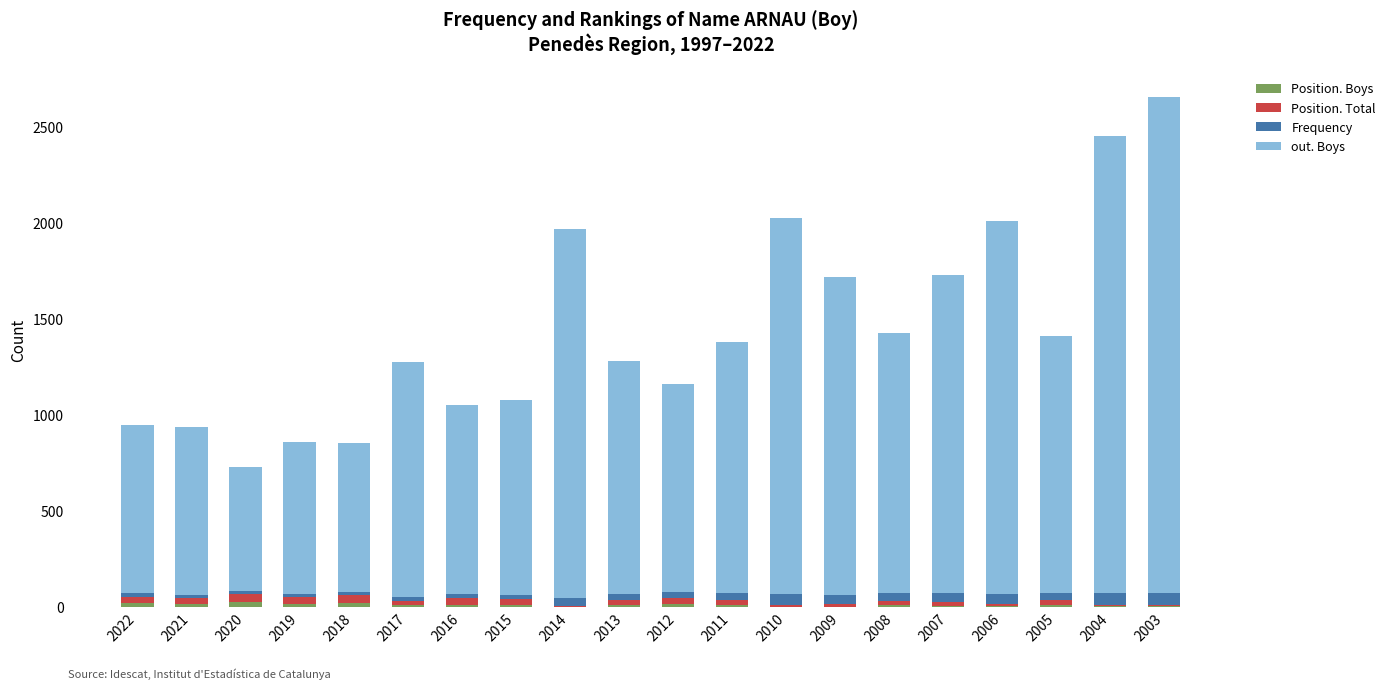

Are the bars horizontal?

No